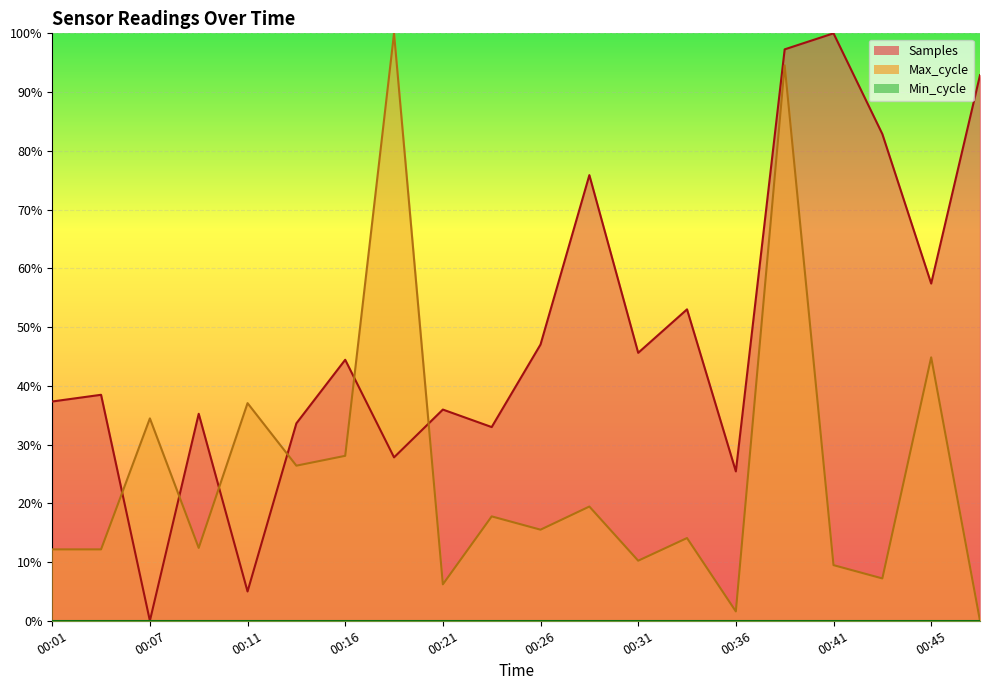

At which label is Max_cycle closest to 0?

00:48